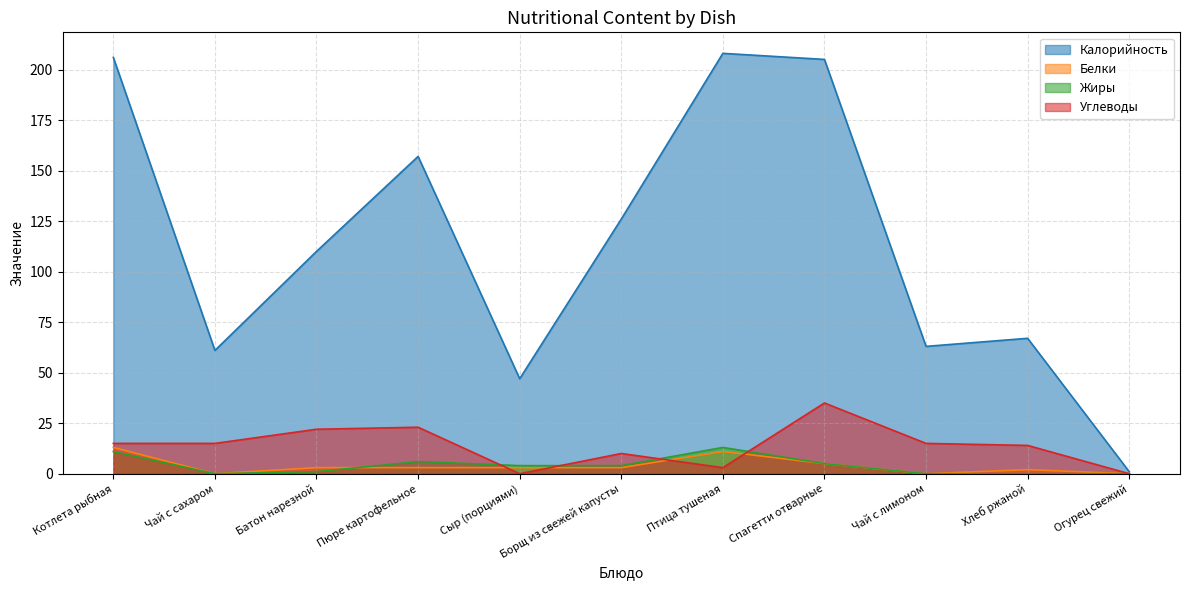

What is the difference between the maximum and minimum values in the Калорийность series?

207